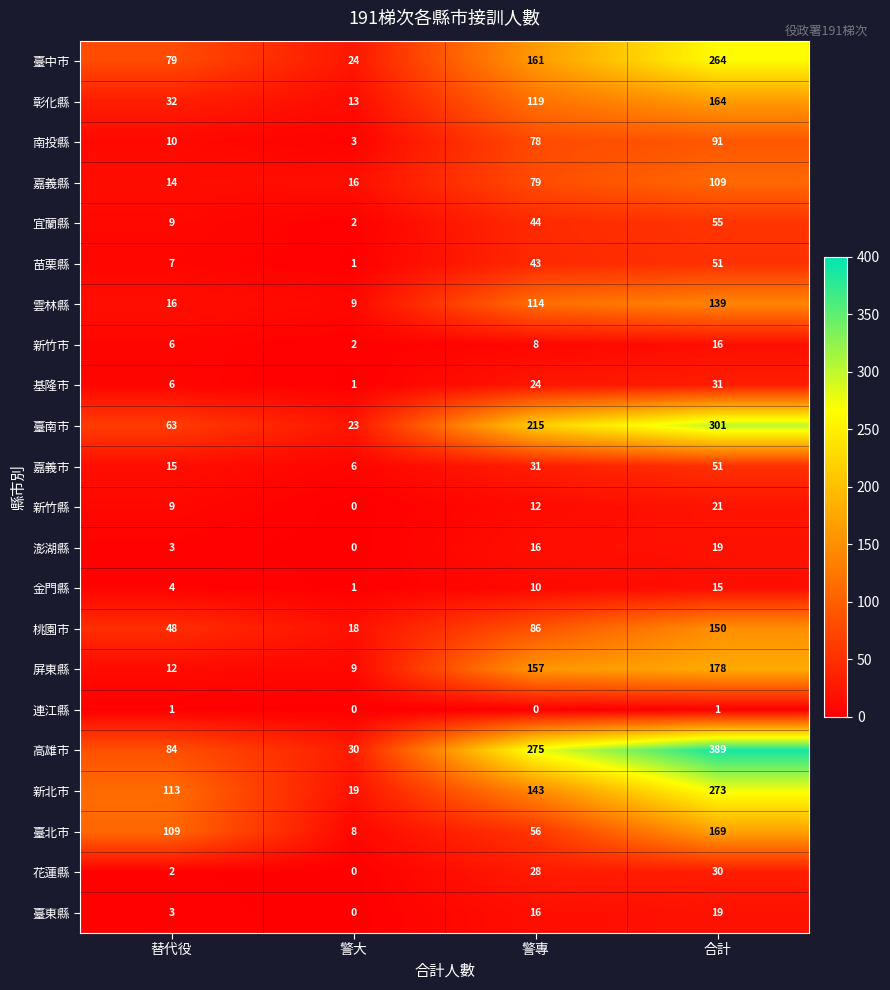

True or false: 澎湖縣 has a value of 19 at 合計.

True